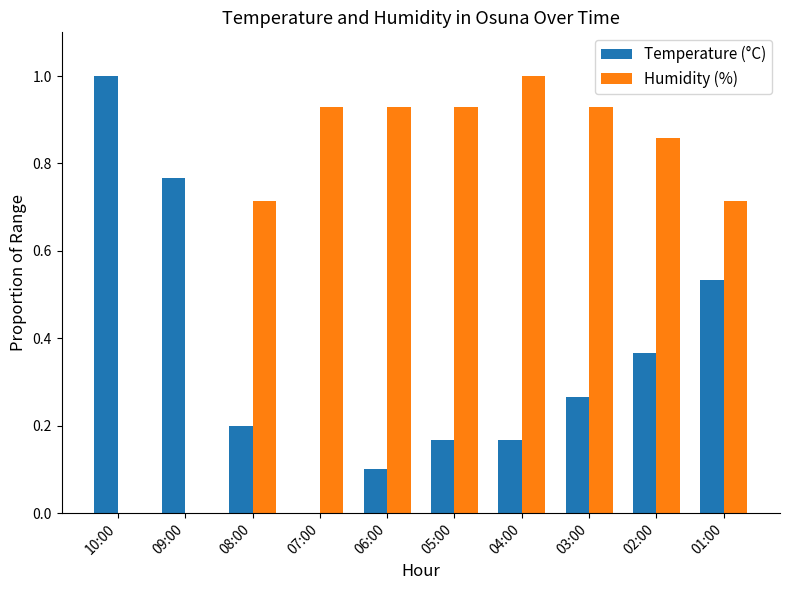

What is the sum of all Temperature (°C) values?

3.6